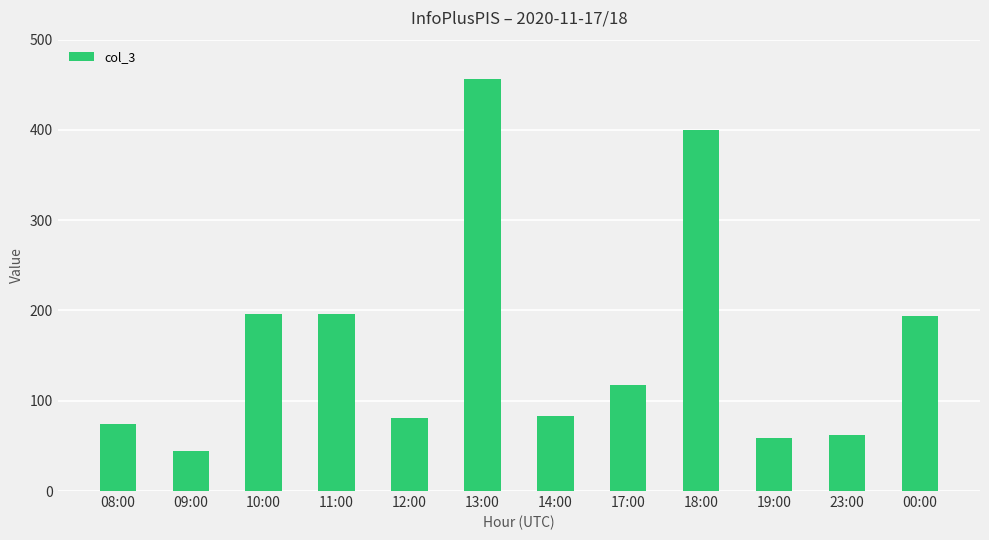

Reading left to right, list all the values displayed in this chart.

08:00=74	09:00=44	10:00=196	11:00=196	12:00=81	13:00=456	14:00=83	17:00=118	18:00=400	19:00=59	23:00=62	00:00=194